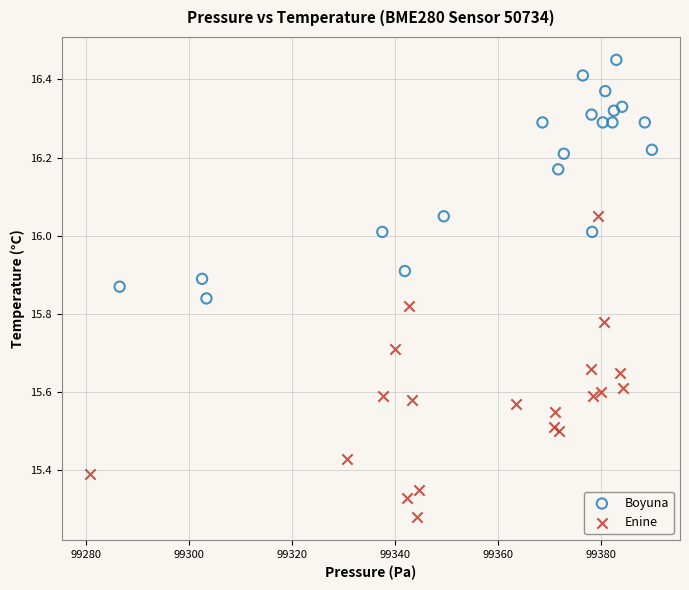

Which series reaches the maximum Y coordinate?

Boyuna